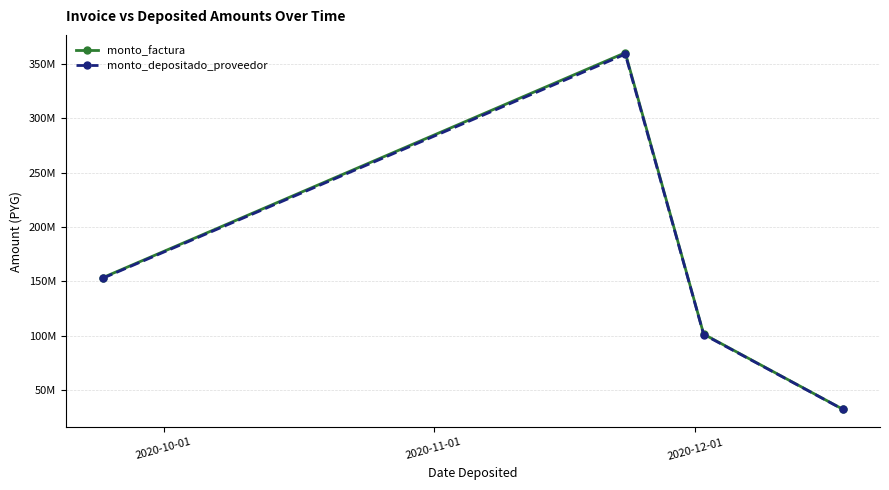

What is the sum of all monto_depositado_proveedor values?

645202128